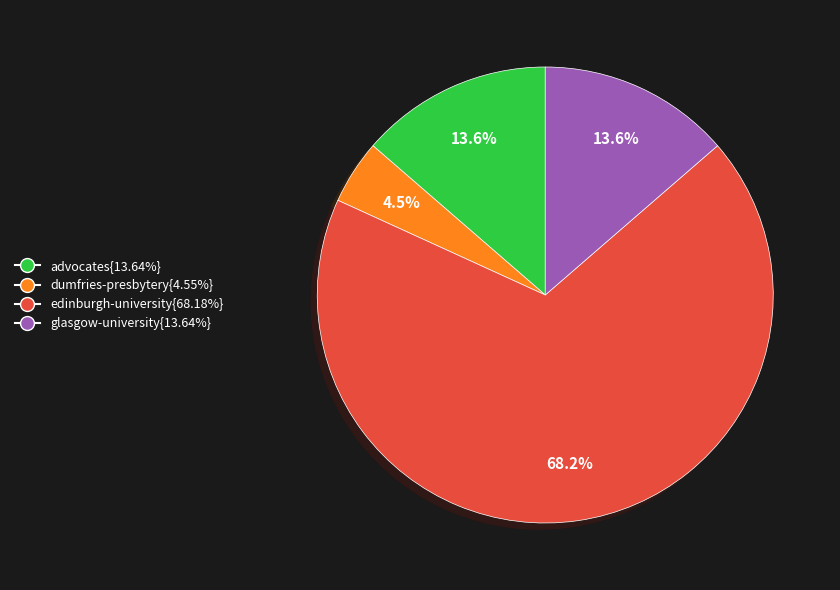

Is there any slice that represents more than half of the pie?

Yes